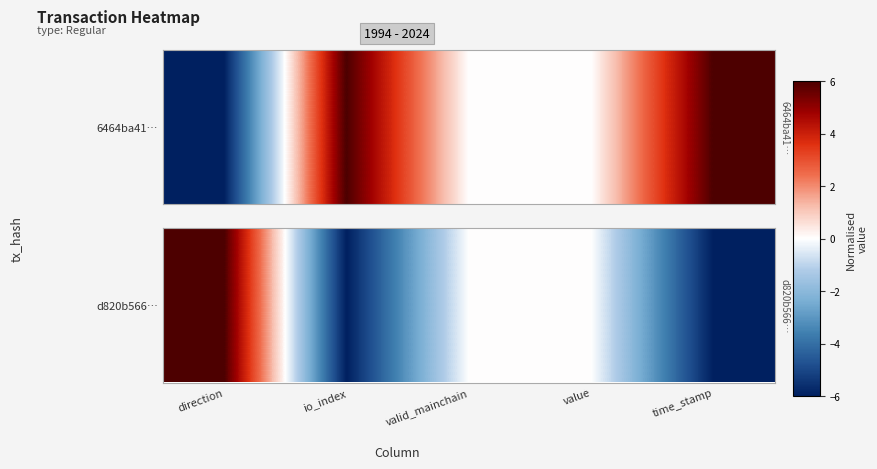

Which has a higher value, valid_mainchain or time_stamp?

valid_mainchain